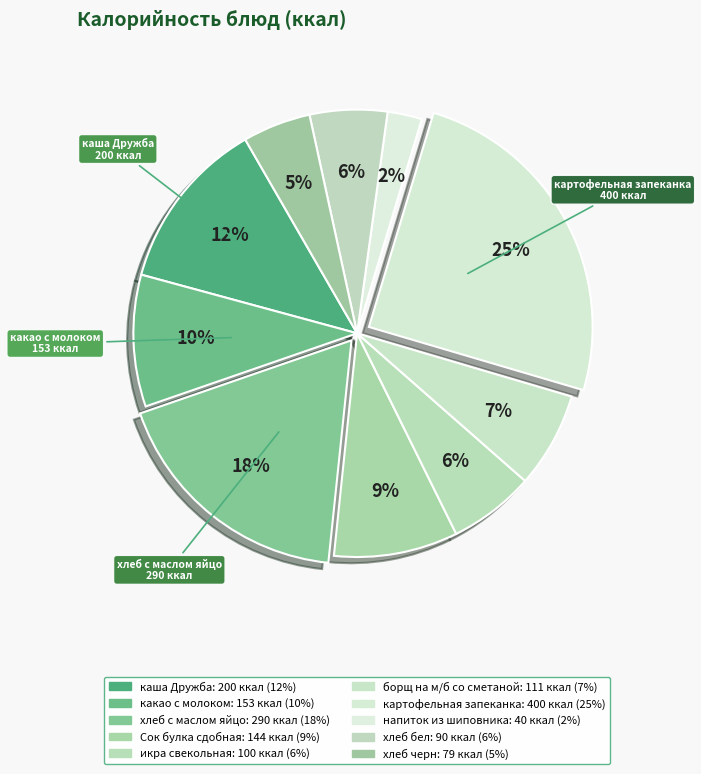

To the nearest percent, what is the difference between the largest and smallest slice percentages?

22%